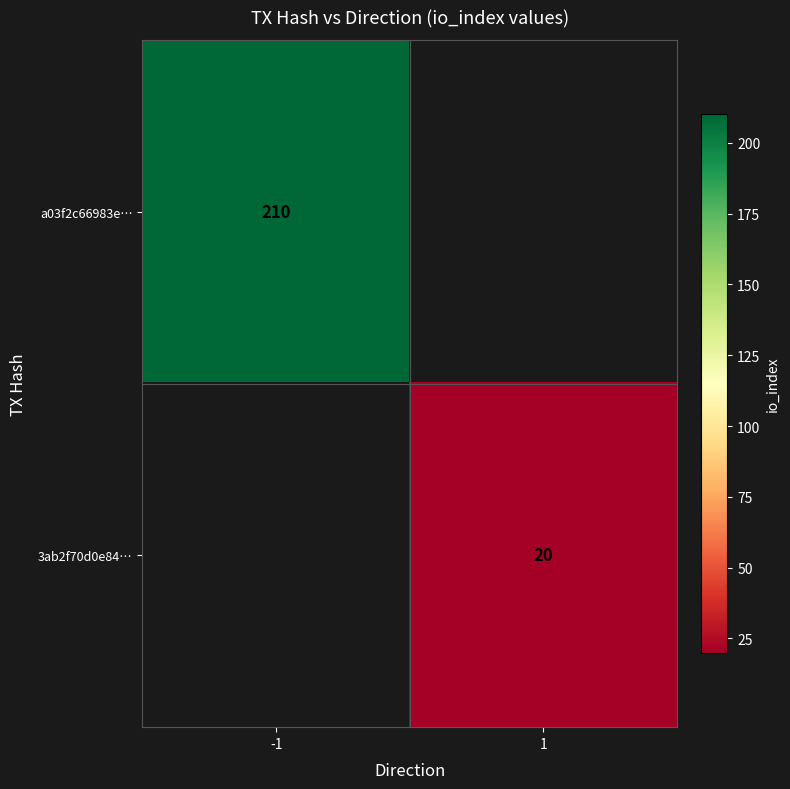

True or false: 3ab2f70d0e84… has a value of 7 at 1.

False